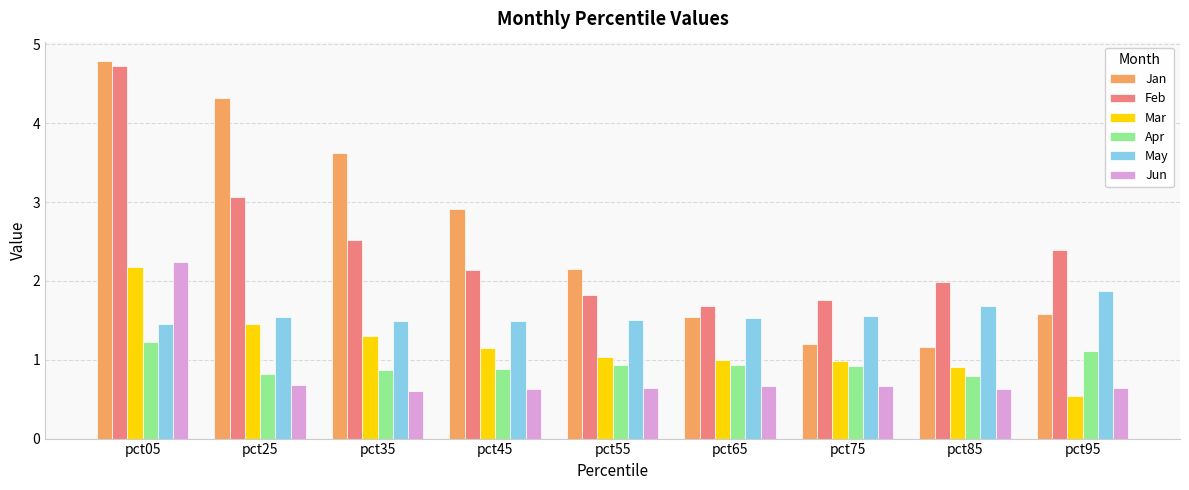

Is the value of Mar at pct75 greater than the value of Jun at pct75?

Yes